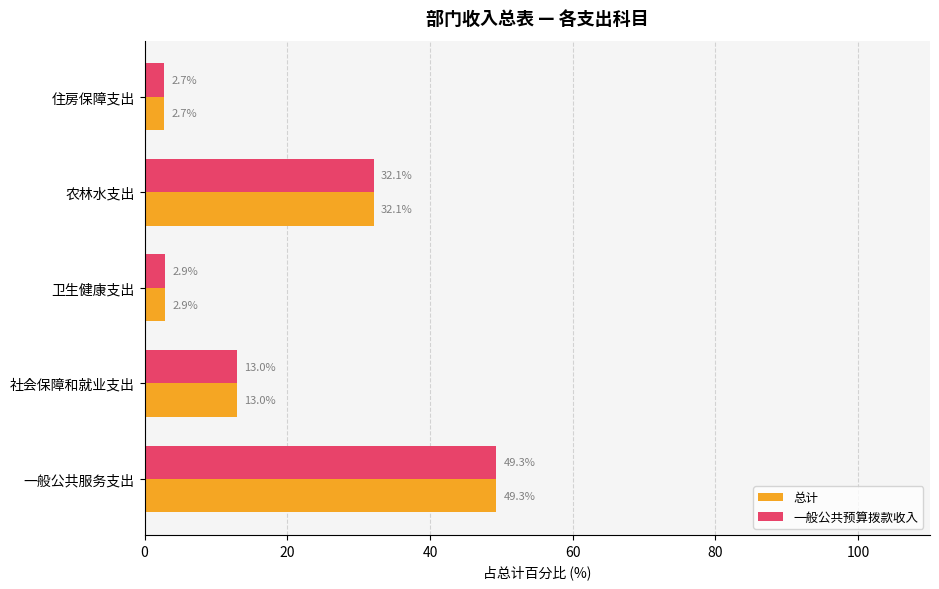

What is the average value of the 总计 series?

20.0